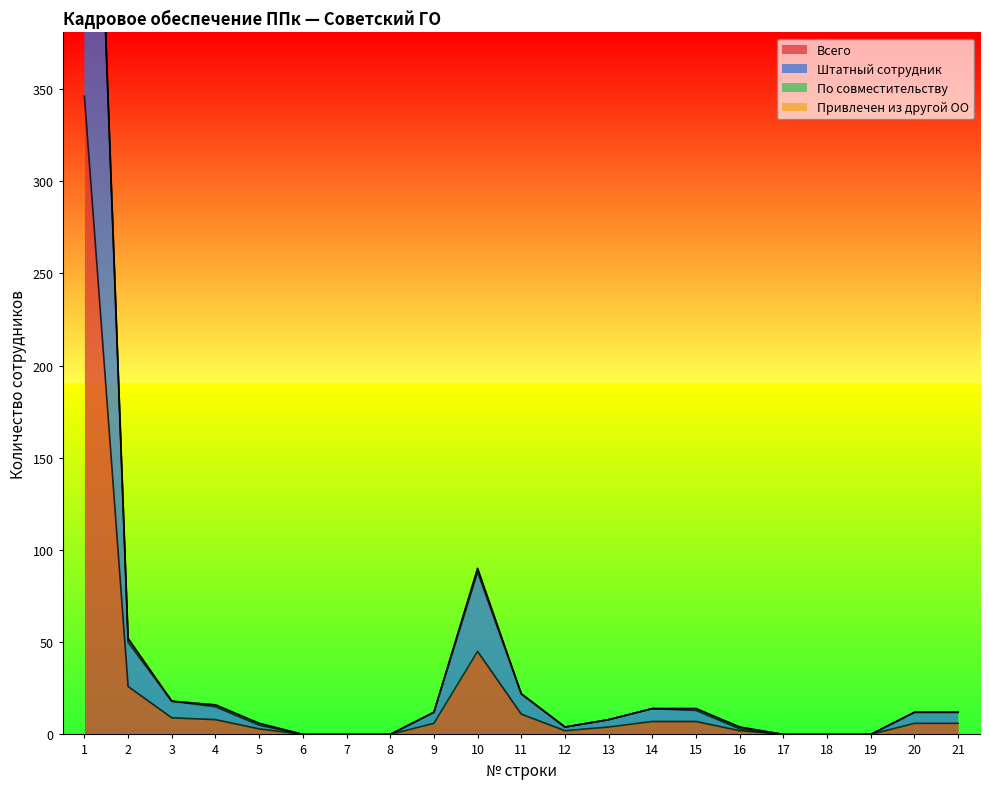

What is the sum of the Штатный сотрудник values at 10 and 8?

88